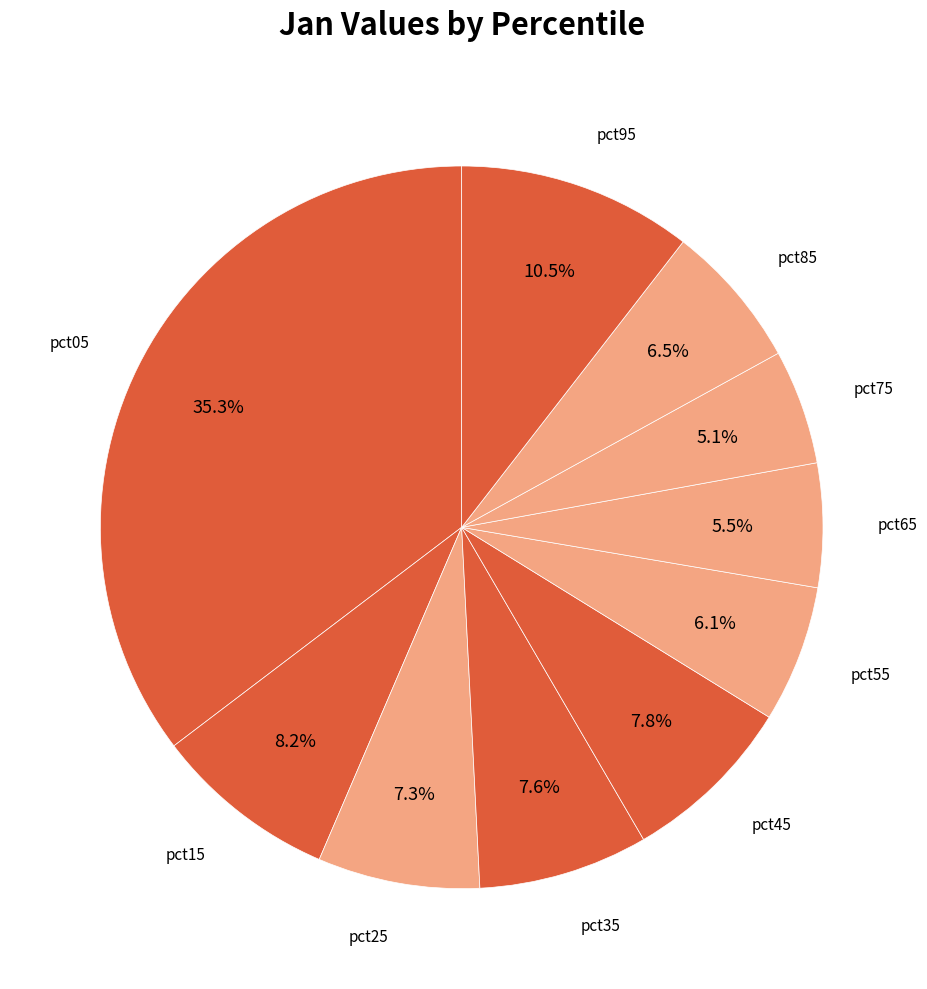

What percentage is the pct55 slice, to the nearest percent?

6%